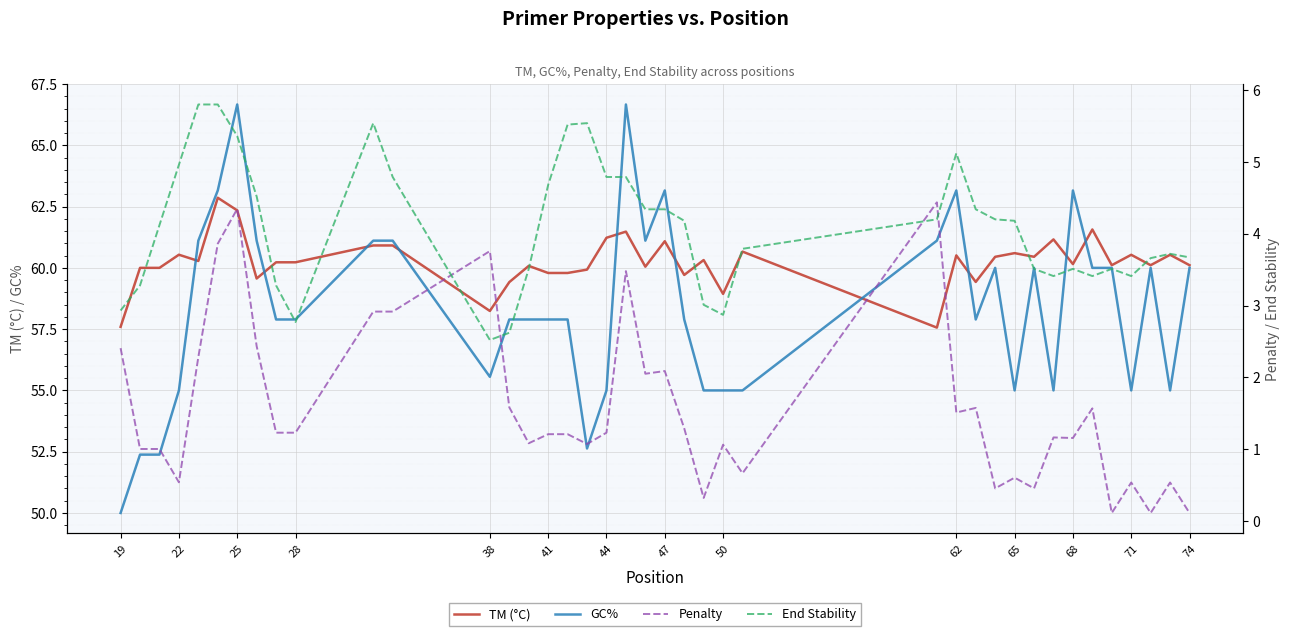

What is the value of the PRIMER_LEFT_0_GC_PERCENT point at the 10th from the left?

57.9